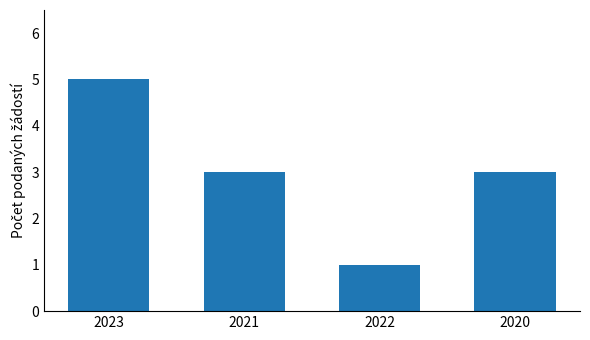

The chart shows a value of 3 at 2023. True or false?

False